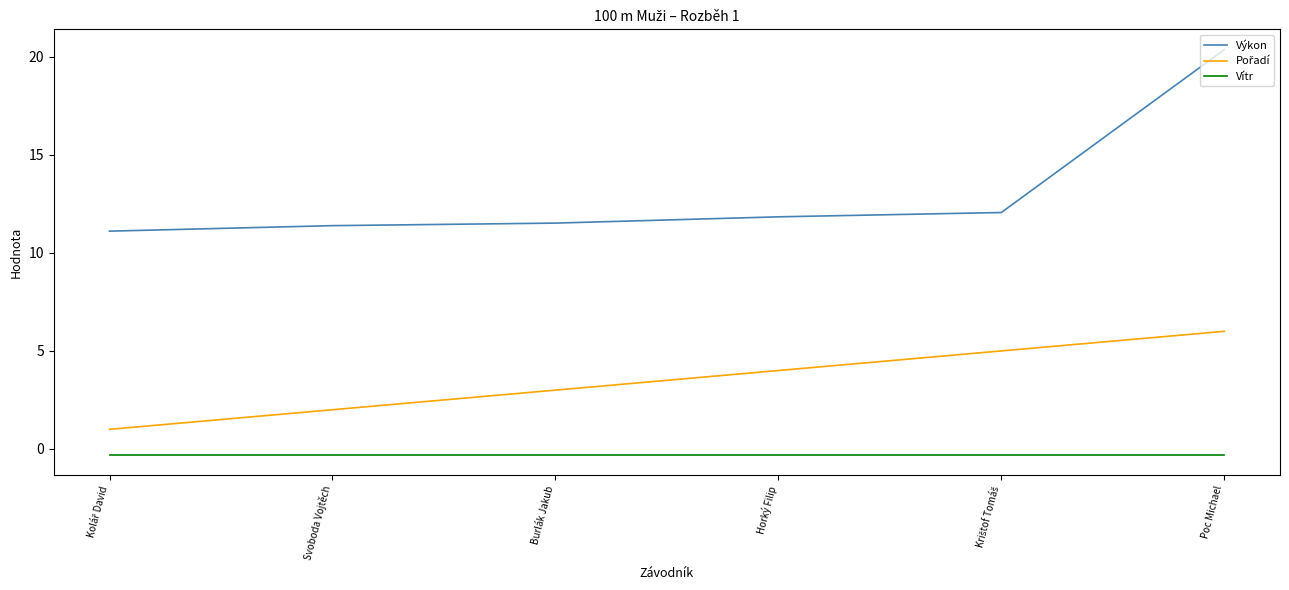

What is the greatest value displayed?

20.4